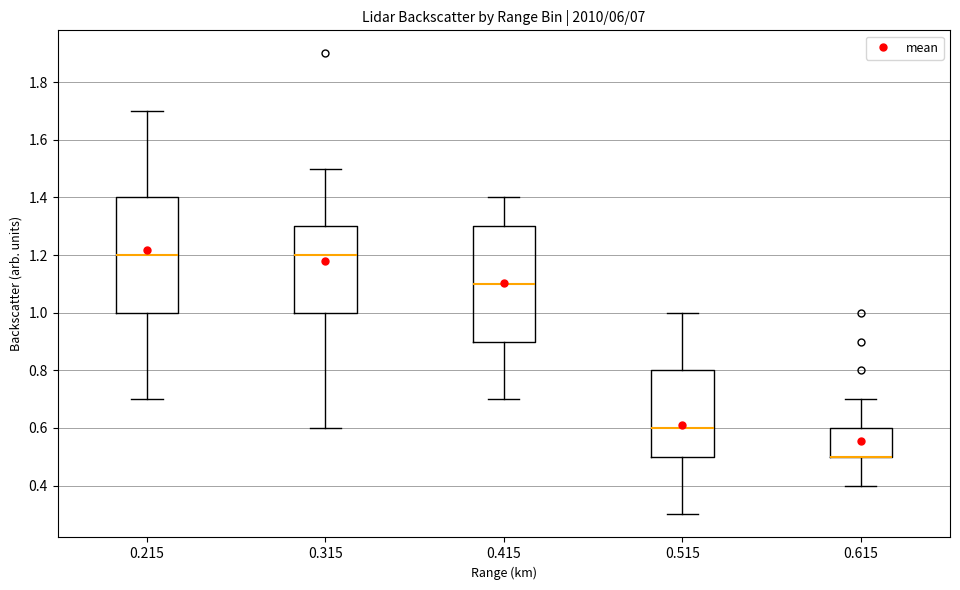

Where does the upper whisker of the box at x = 0.615 end on the y-axis? The values are not printed on the chart, so give them approximately, as read against the axis.

0.7